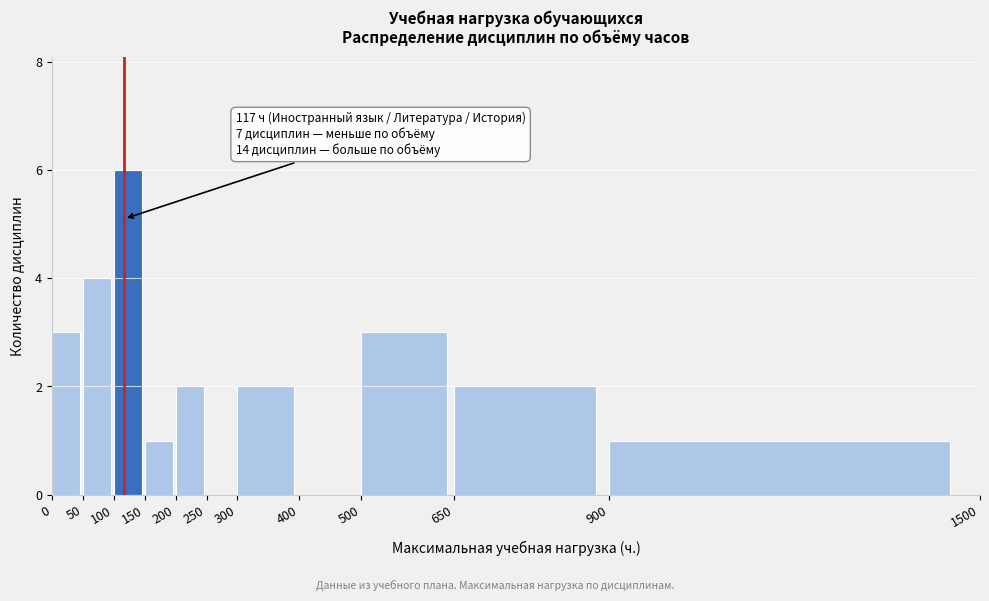

Which range on the x-axis has the tallest bar?

100 to 150